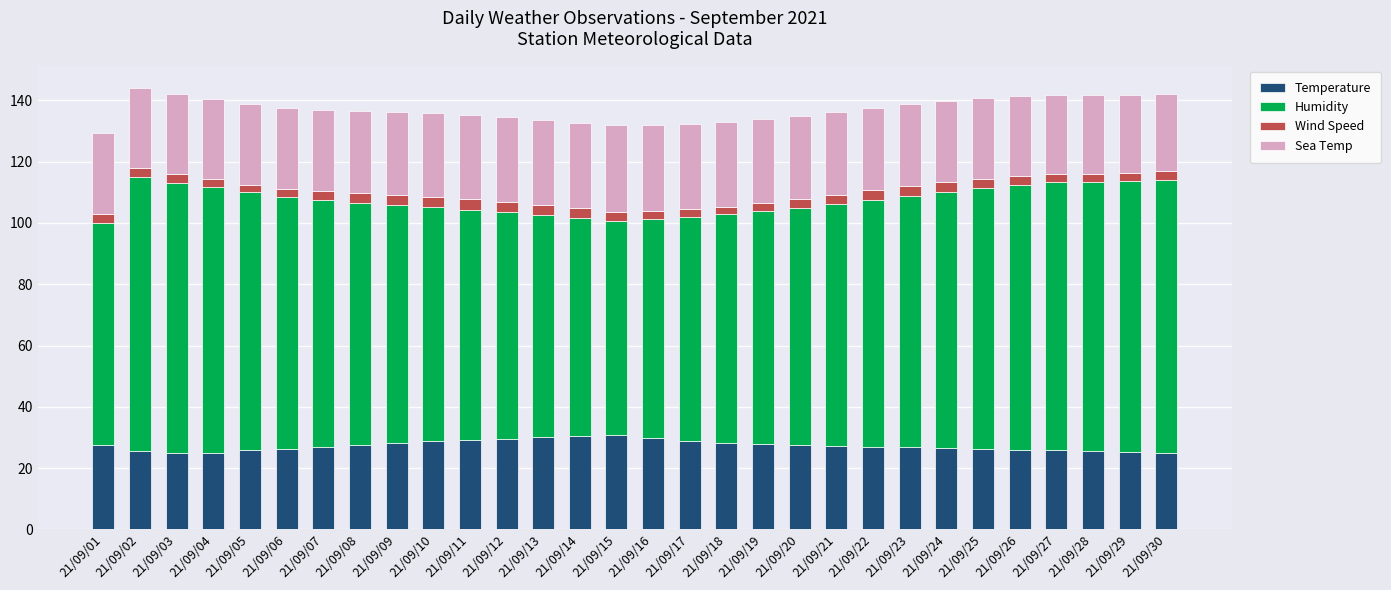

What is the minimum value for Temperature?

24.8